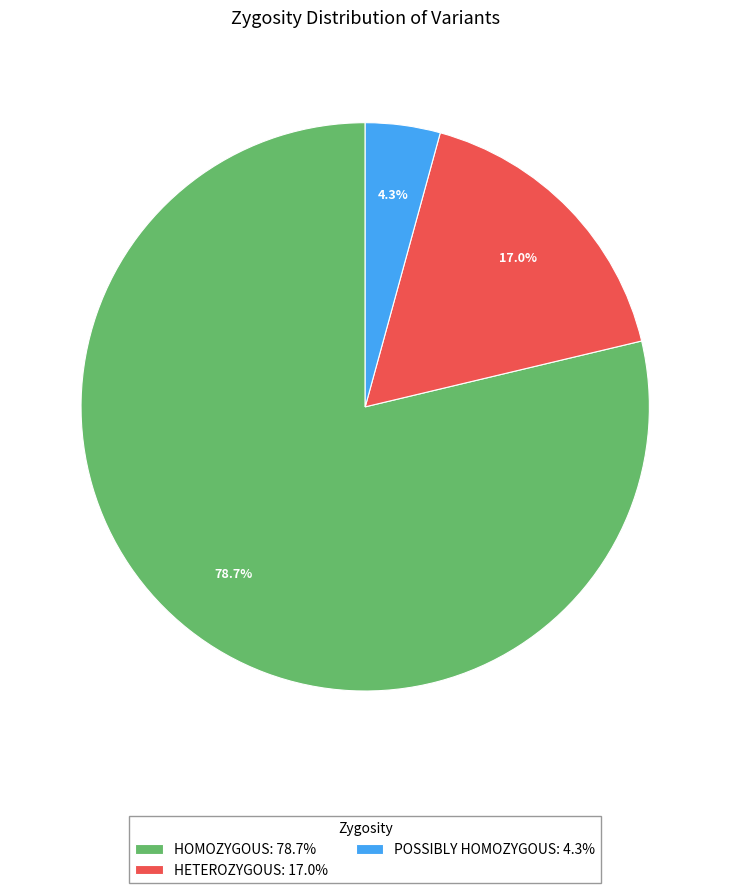

Combined, do HOMOZYGOUS: 78.7% and POSSIBLY HOMOZYGOUS: 4.3% account for over 50%?

Yes